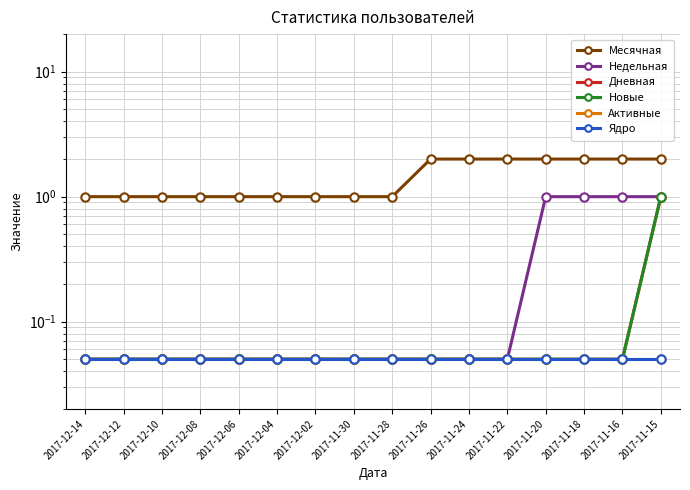

What is the value of the Дневная point at the 12th from the left?

0.1